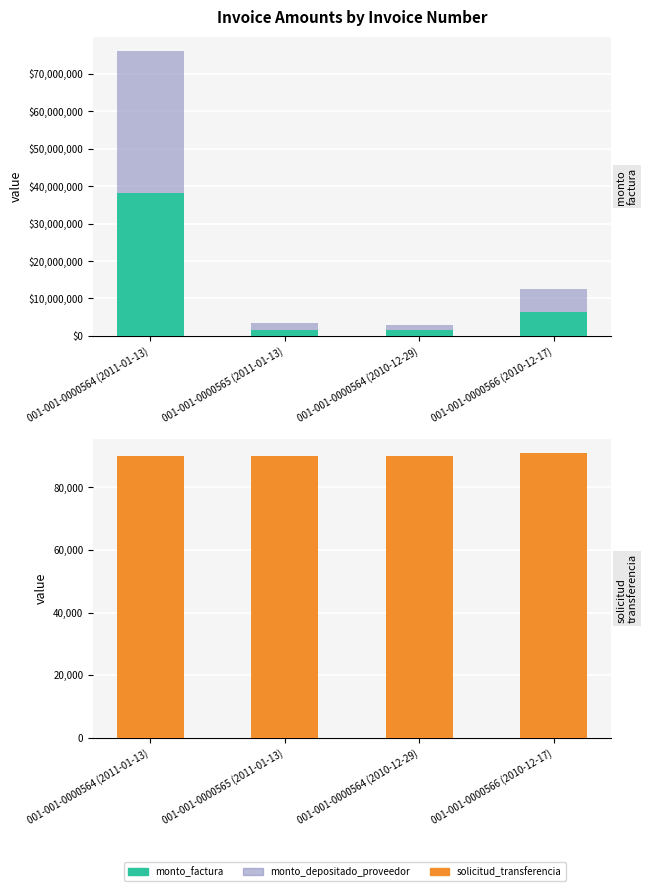

Read the monto_factura value at 001-001-0000564 (2011-01-13), to the nearest 10.

38026000